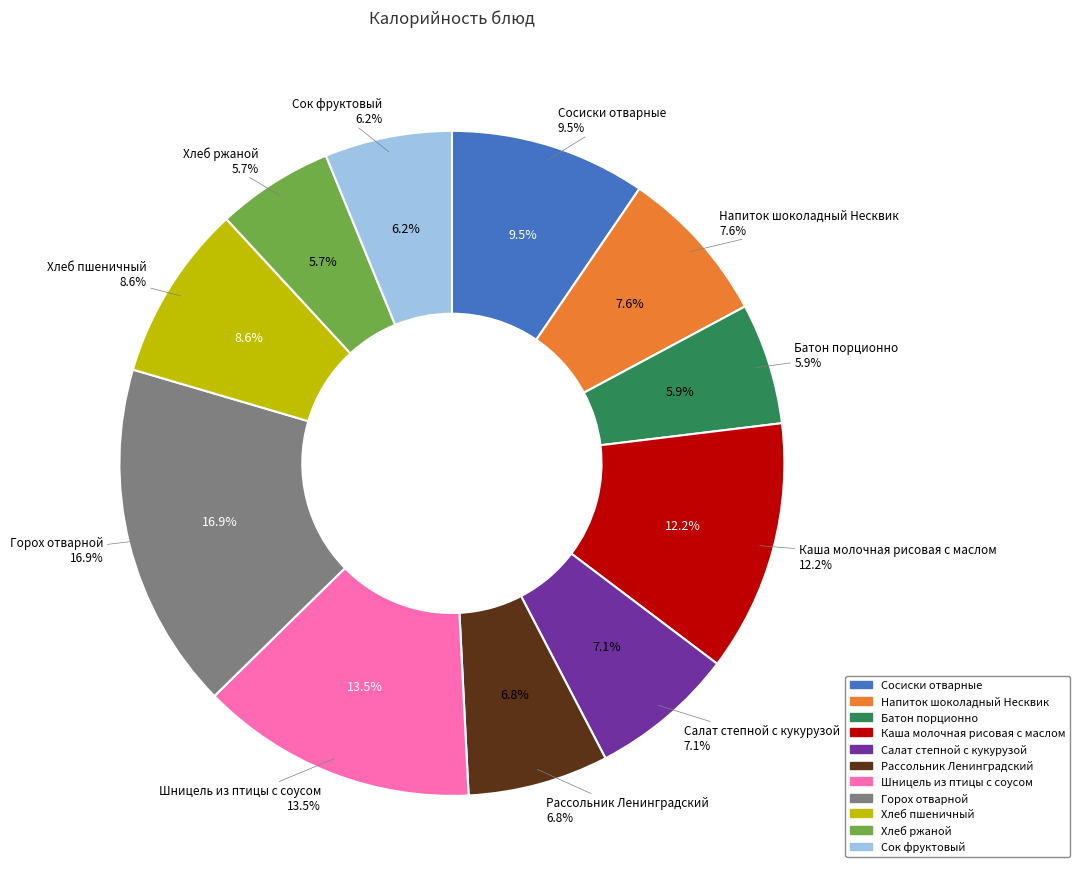

The Батон порционно slice represents 6% of the pie. True or false?

True